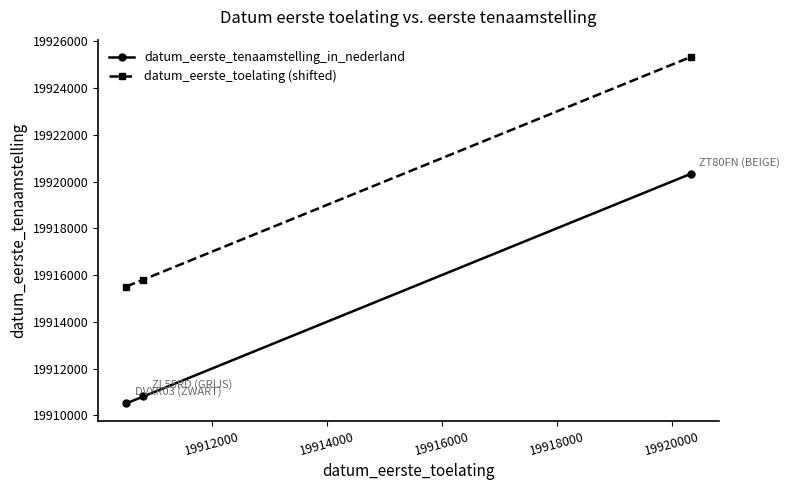

List the series in order of their peak value, lowest first.

datum_eerste_tenaamstelling_in_nederland, datum_eerste_toelating (shifted)